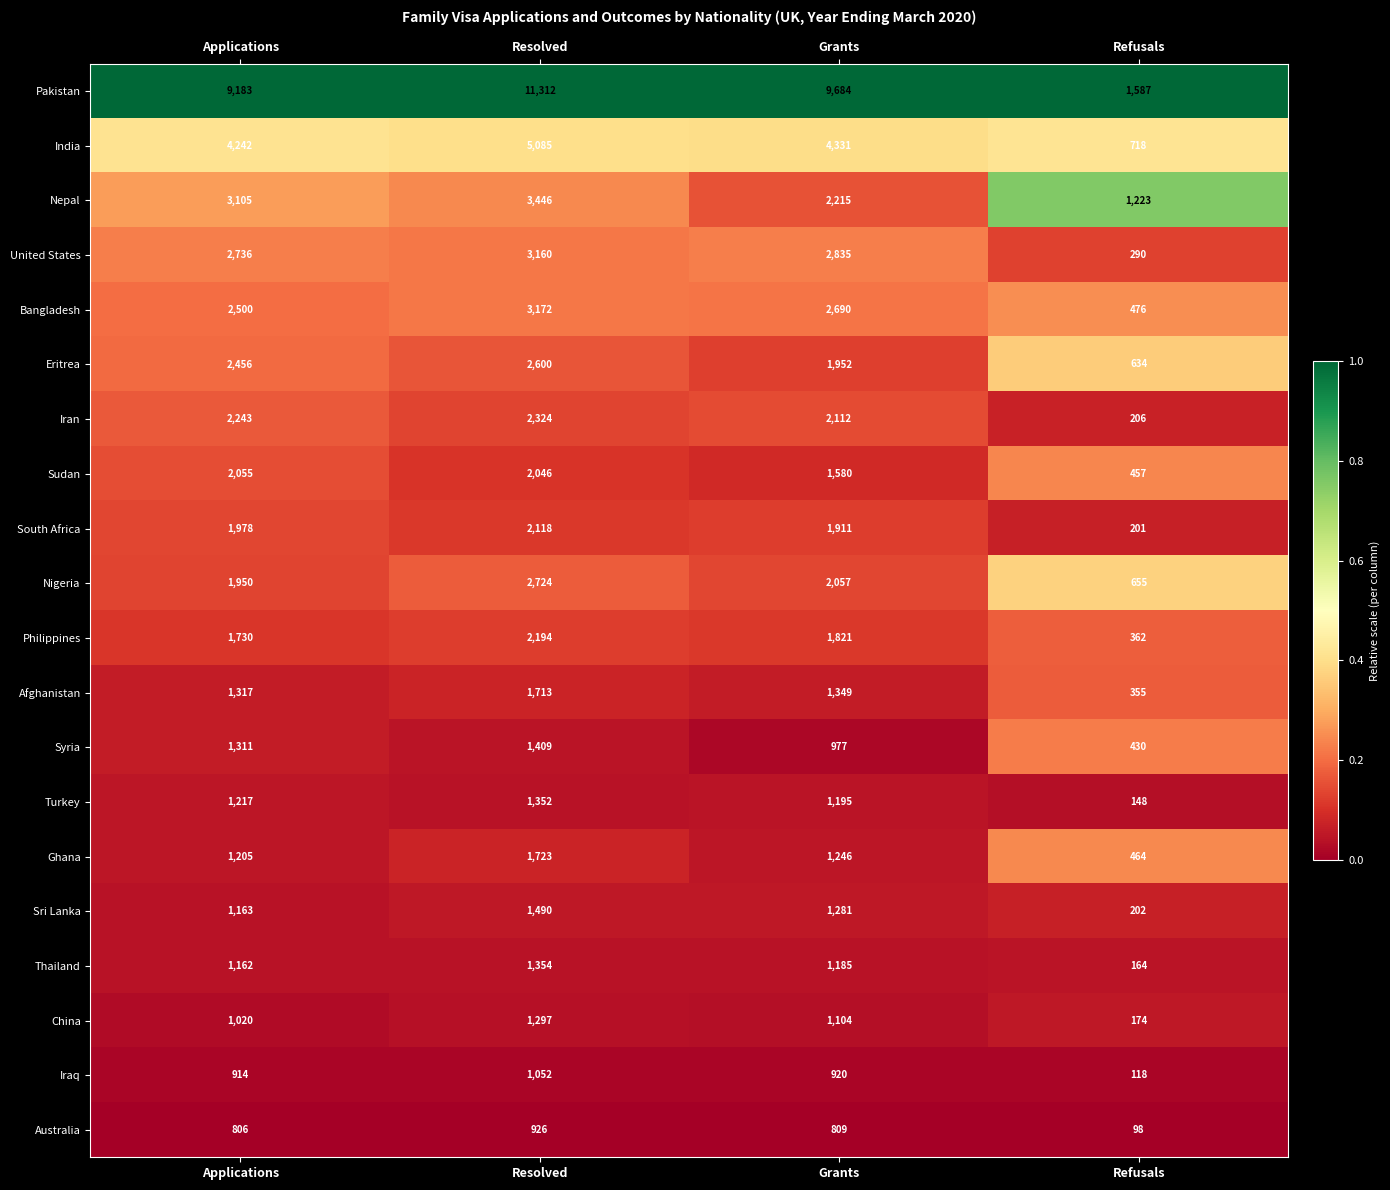

Read the Philippines value at Applications, to the nearest 10.

1730